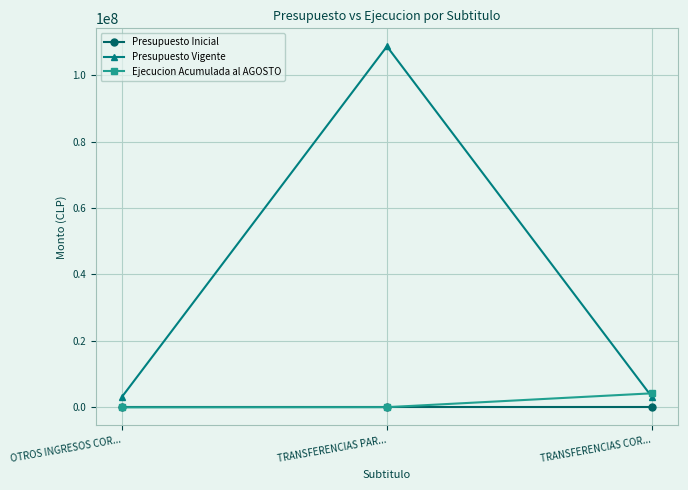

Which series has the largest range (max minus min)?

Presupuesto Vigente